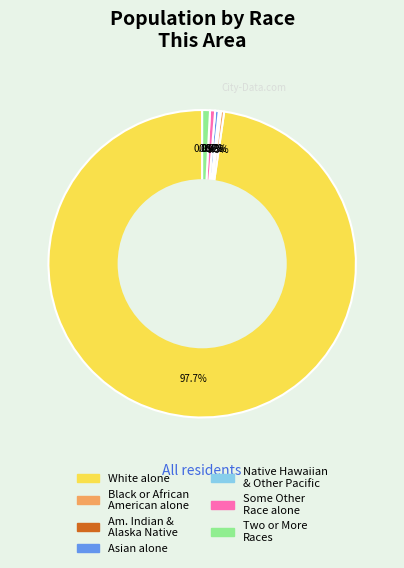

To the nearest percent, what is the difference between the Native Hawaiian and Other Pacific Islander and Two or More Races slice percentages?

1%